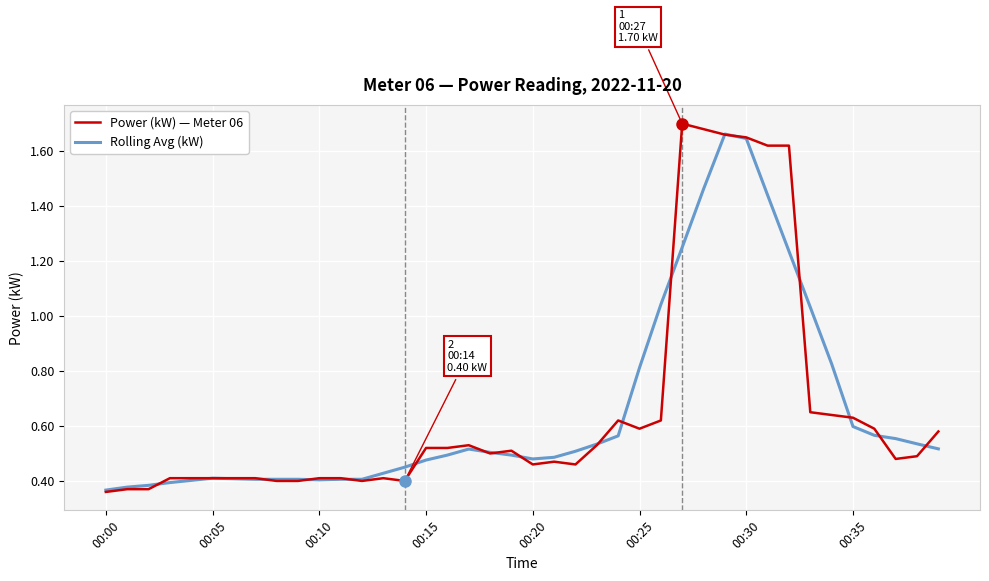

Which category has the highest value across all series?

27